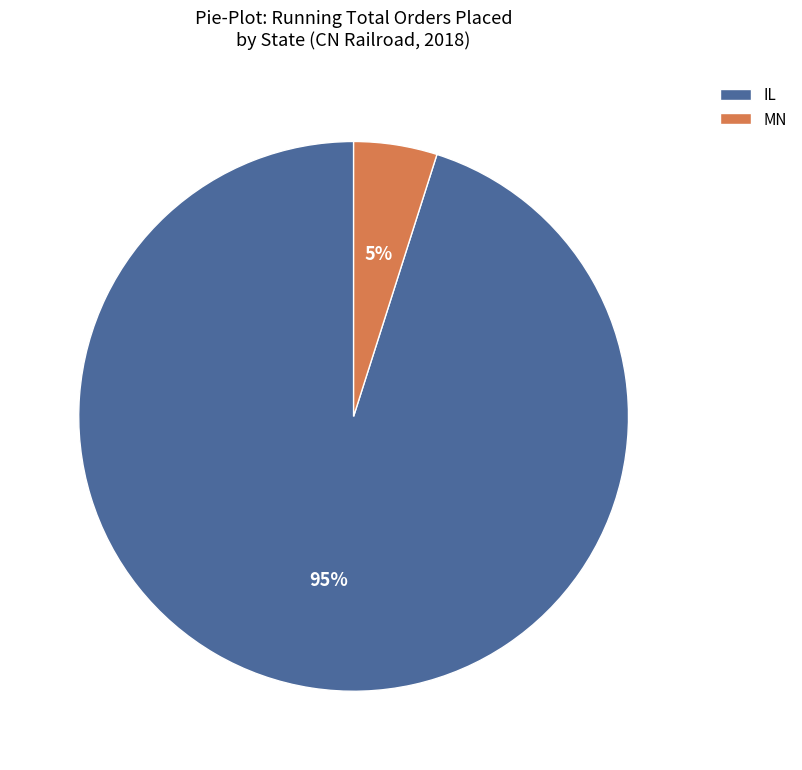

Which category has the biggest portion of the pie?

IL